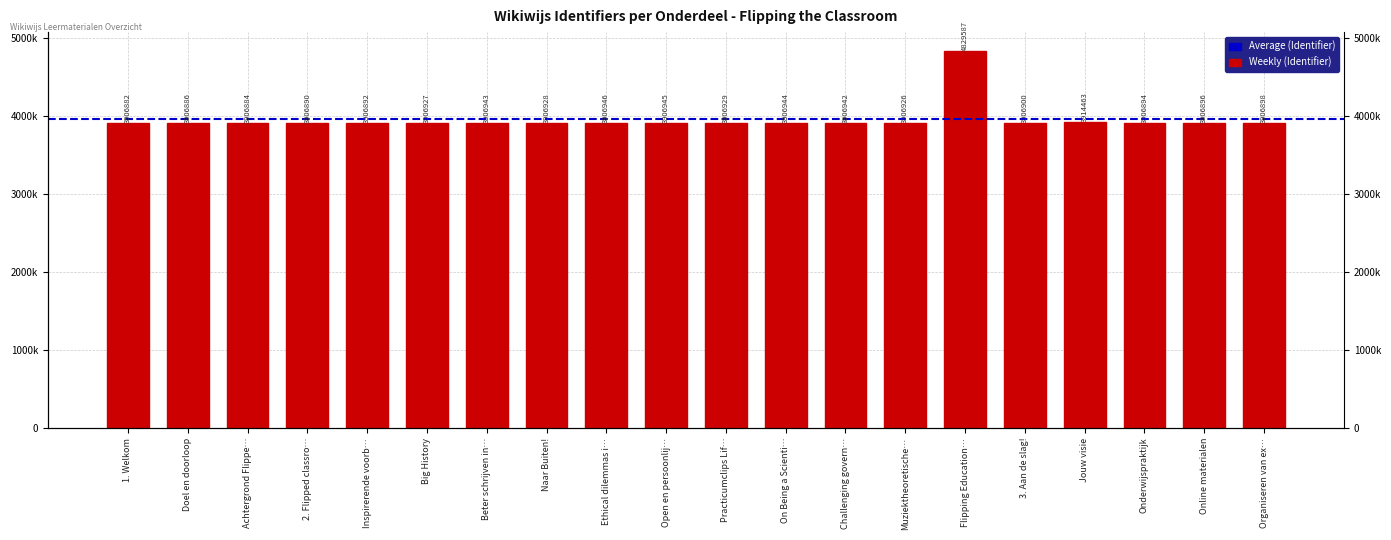

What is the label of the 2nd bar from the left?

Doel en doorloop